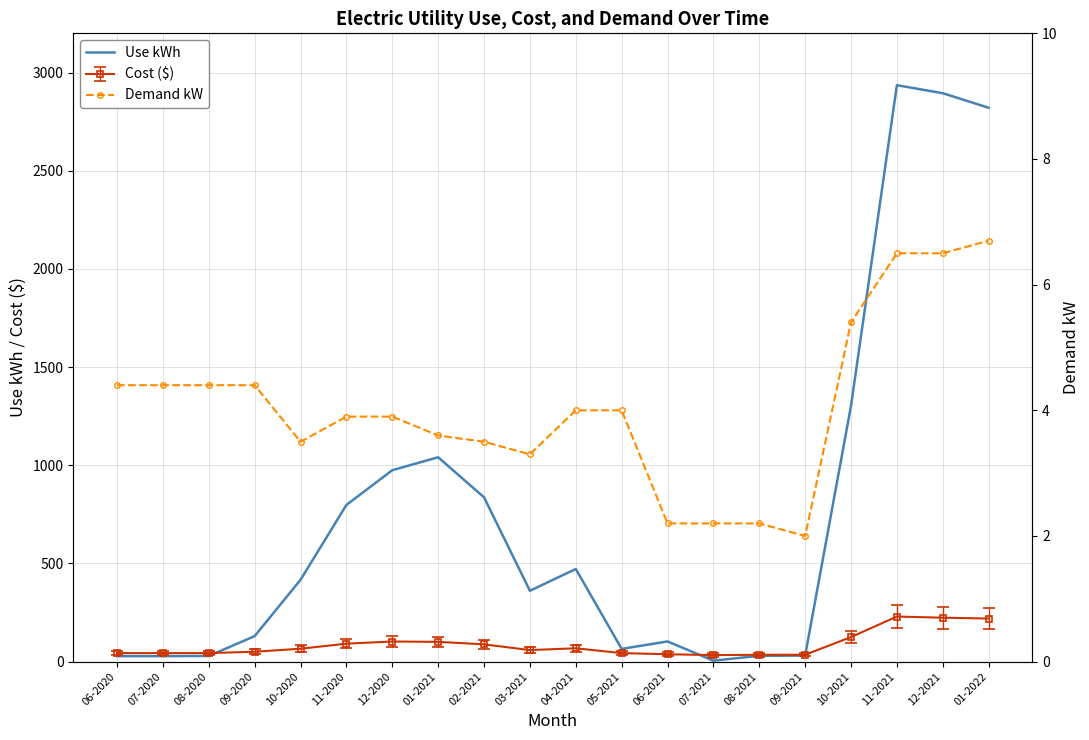

At how many categories does at least one series exceed 2632?

3